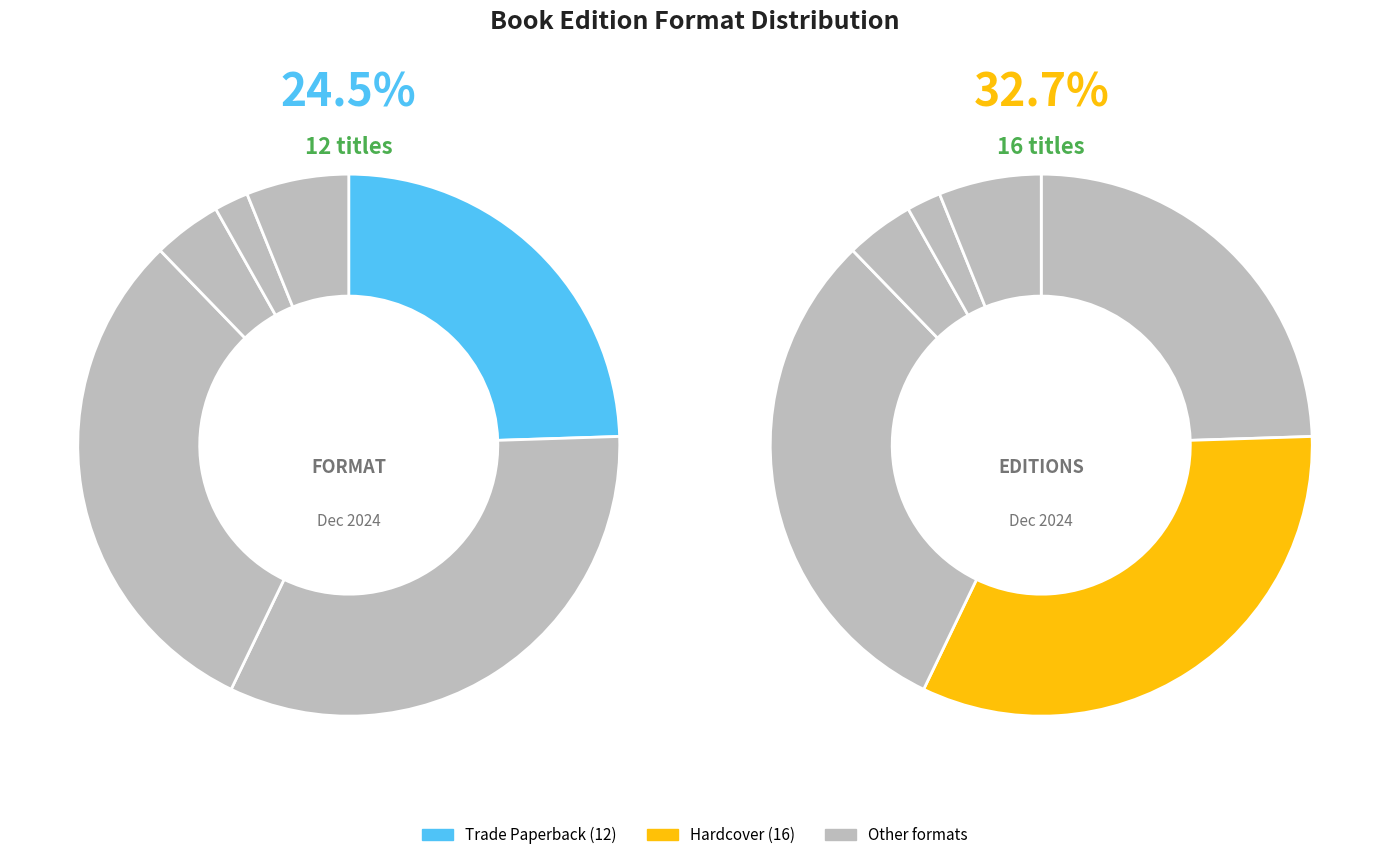

To the nearest percent, what is the difference between the largest and smallest slice percentages?

31%